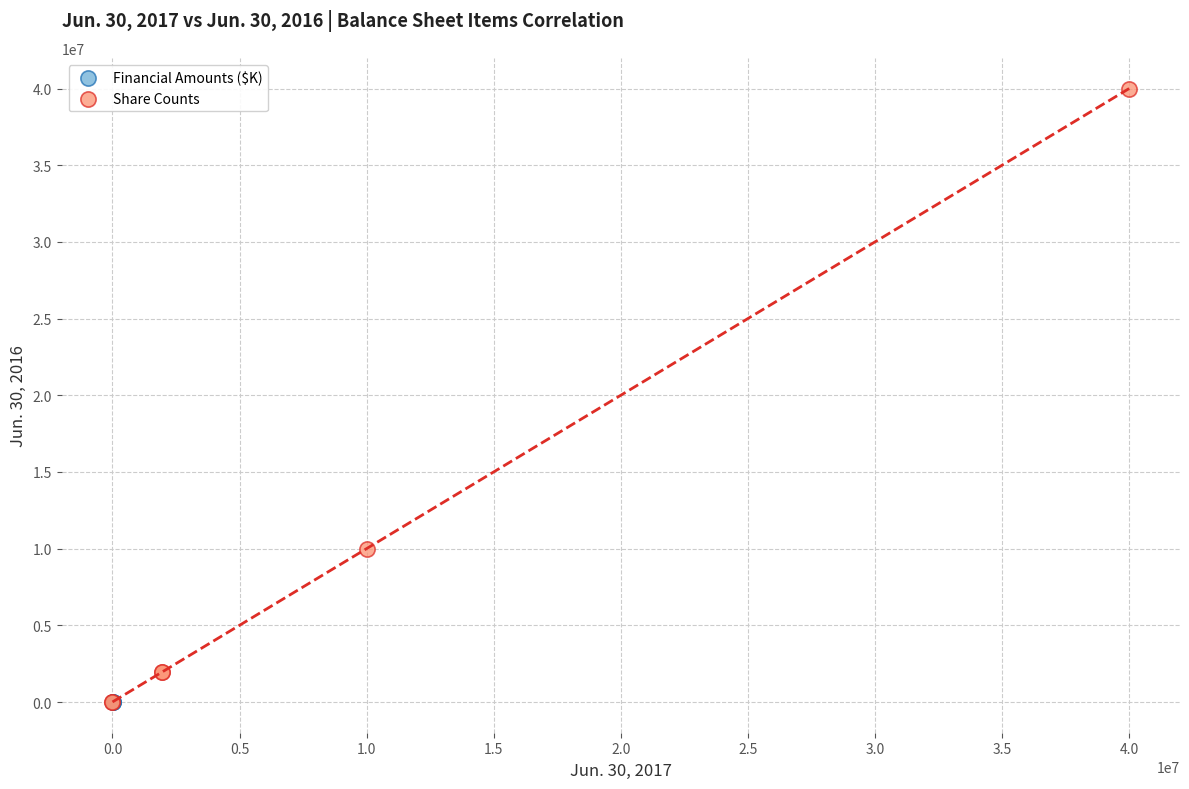

Which series contains the highest Y value?

Share Counts